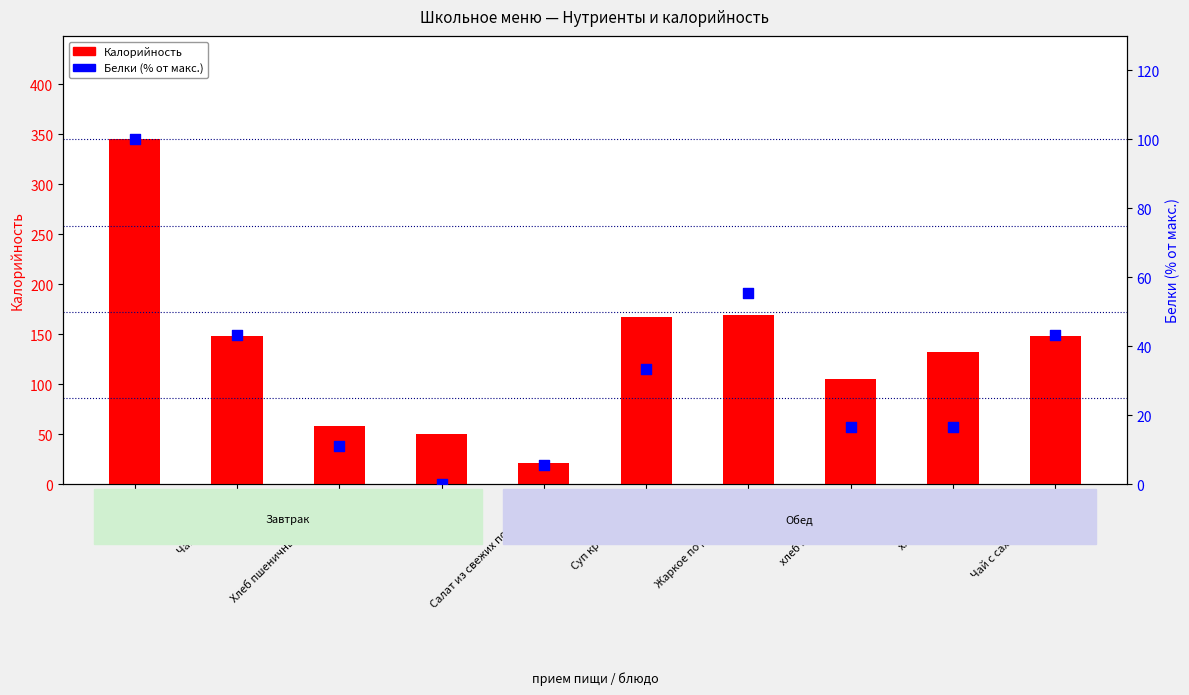

At which category is the sum across all series the highest?

Омлет